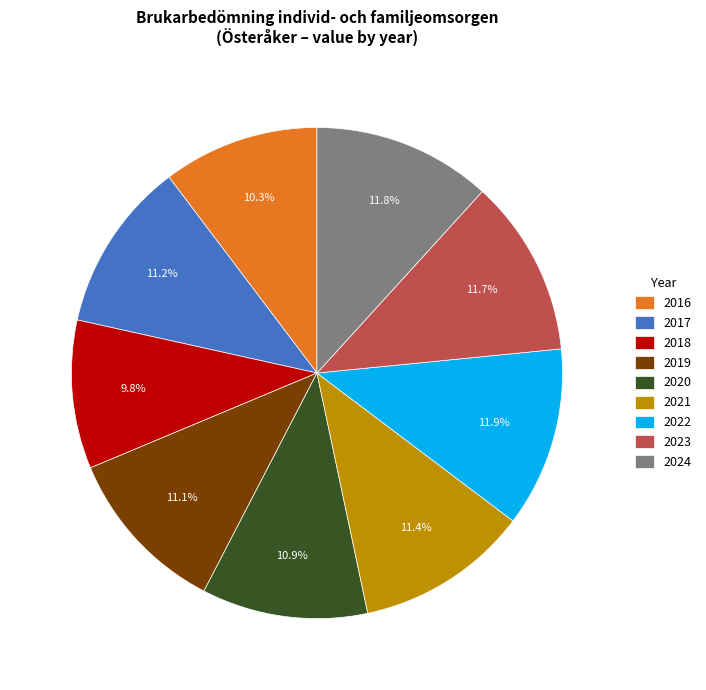

Is it true that 2024 is 12% of the pie?

True